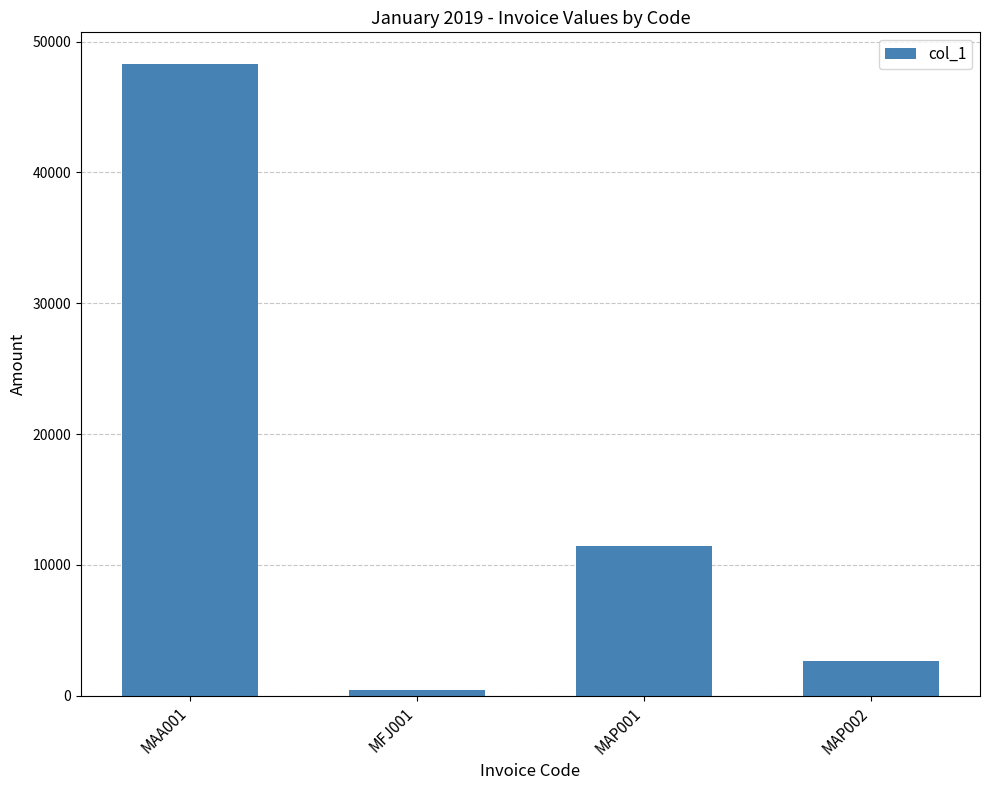

Is it true that the value at MAP001 is 11404.8?

True